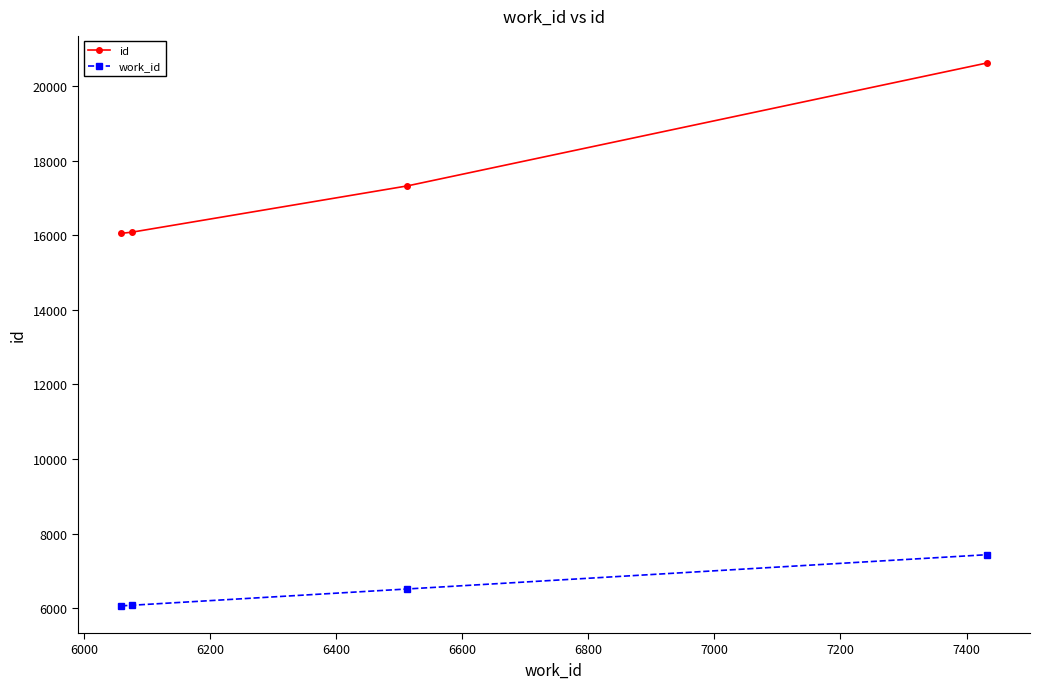

True or false: id and work_id cross at least once.

False